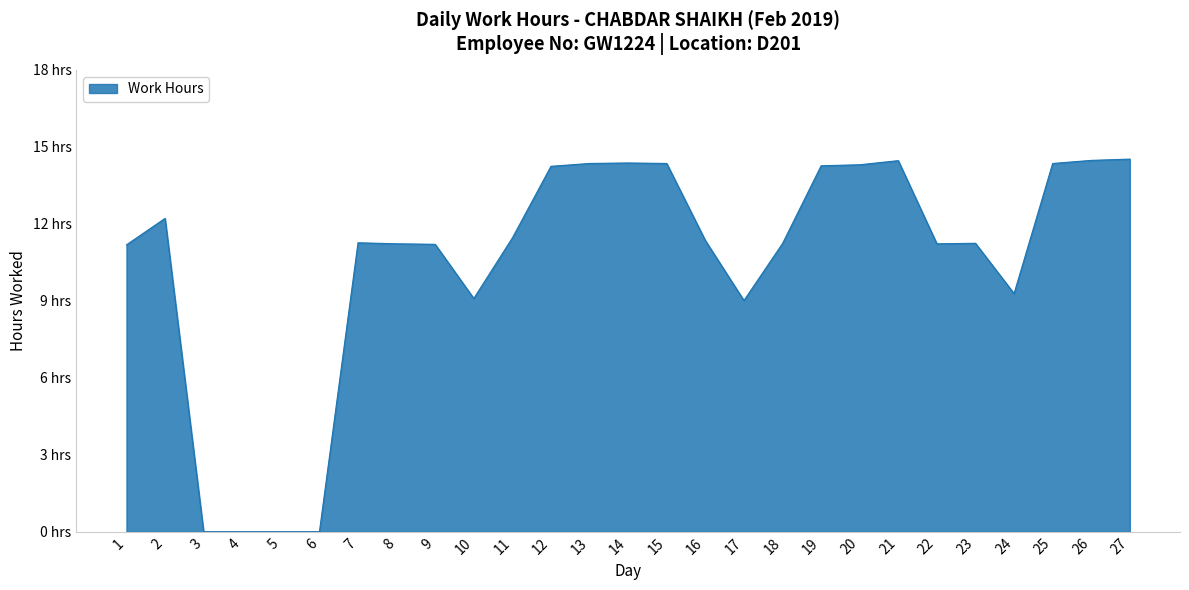

Does the chart have visible grid lines?

Yes